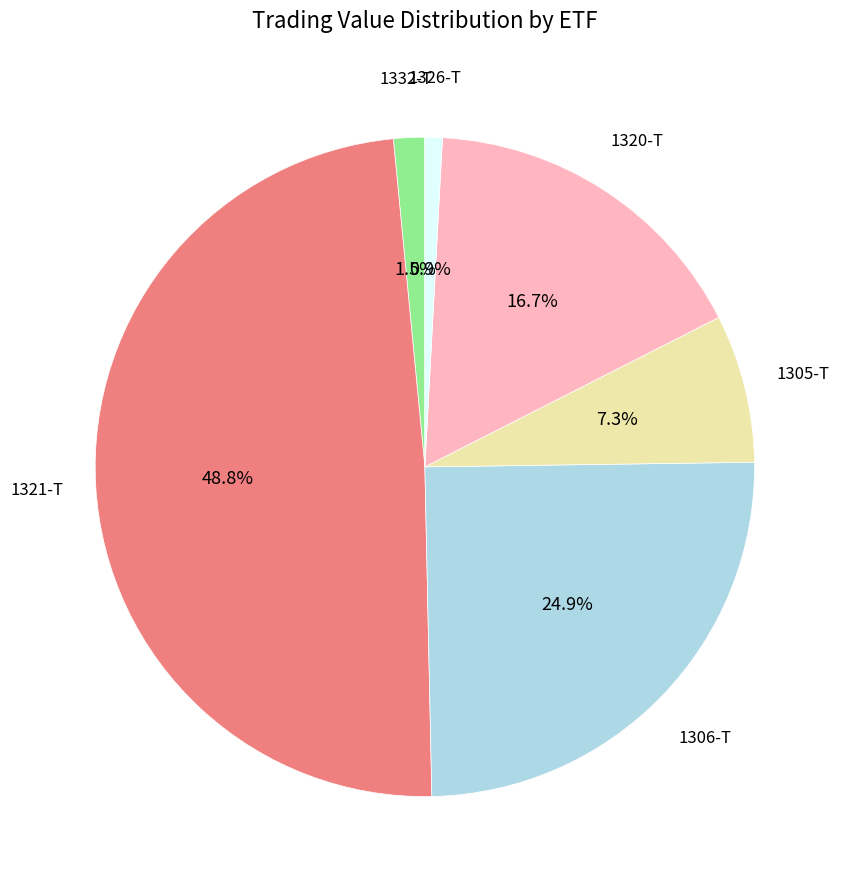

Is there any slice that represents more than half of the pie?

No